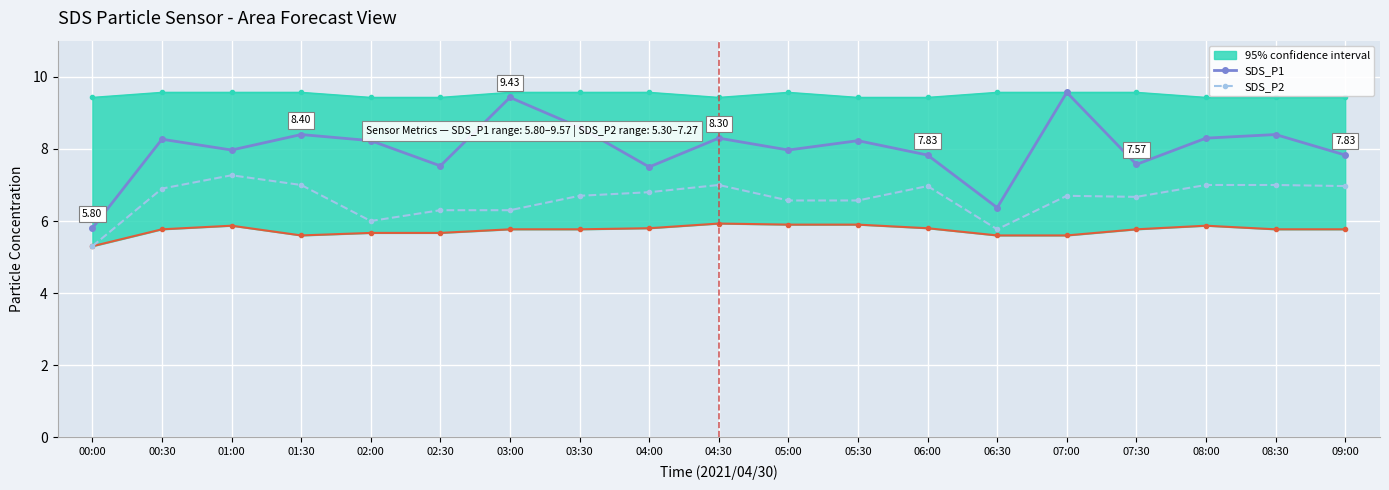

What is the approximate value of SDS_P2 at 09:00?

7.0